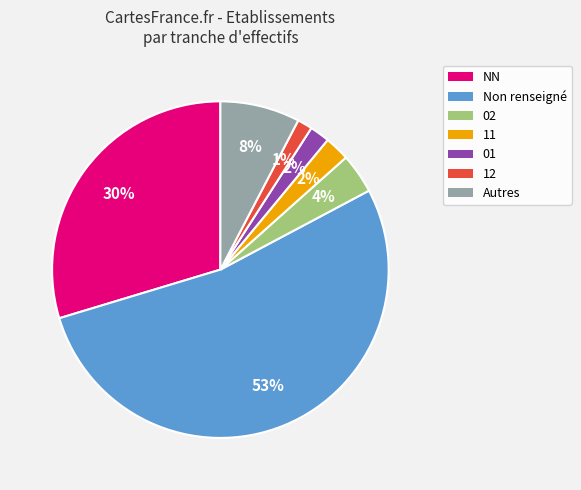

How many slices are in this pie chart?

7